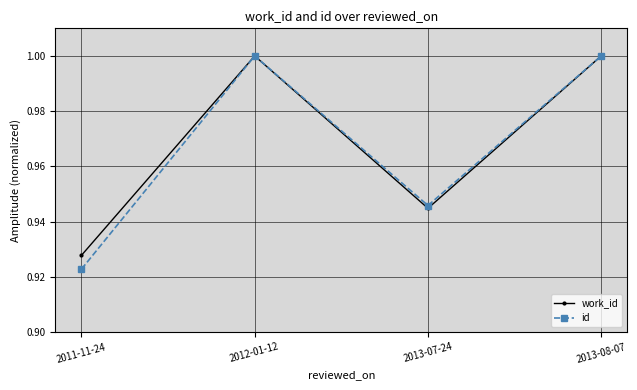

Is the value of work_id at 2012-01-12 greater than the value of id at 2013-07-24?

Yes